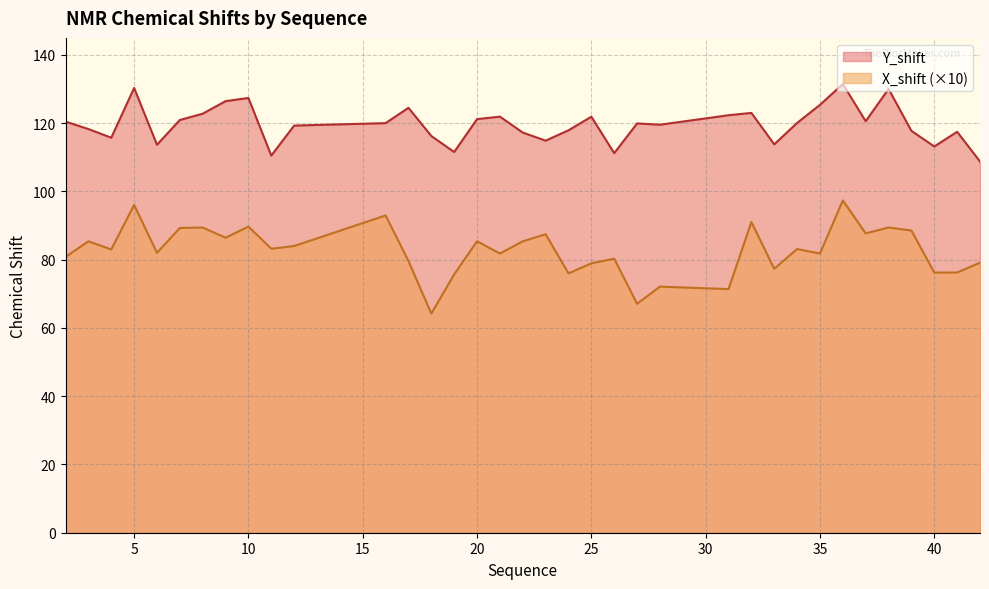

True or false: Y_shift and X_shift intersect in this chart.

False